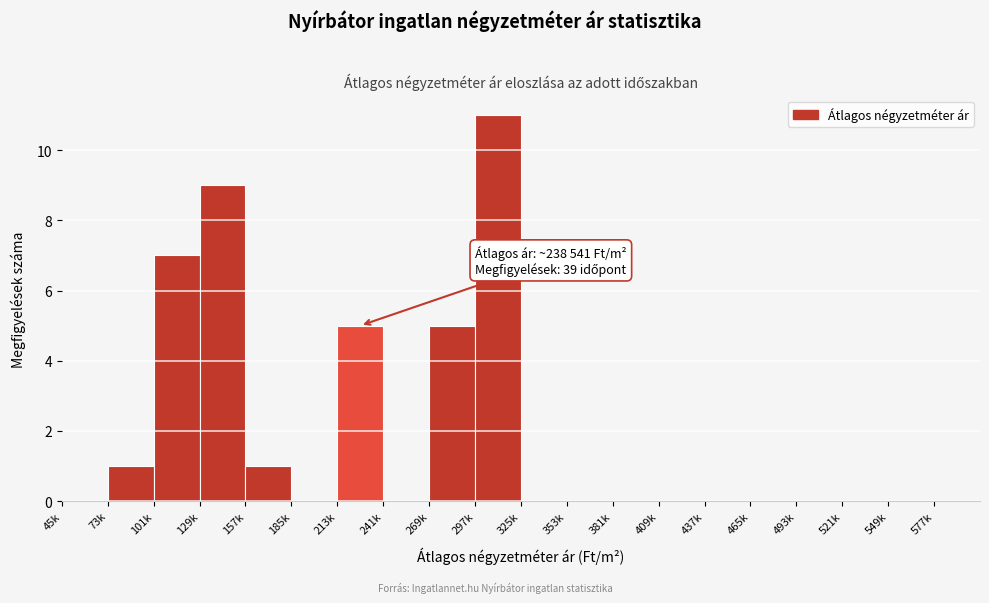

Reading right to left, list all the values displayed in this chart.

577k=0	549k=0	521k=0	493k=0	465k=0	437k=0	409k=0	381k=0	353k=0	325k=0	297k=11	269k=5	241k=0	213k=5	185k=0	157k=1	129k=9	101k=7	73k=1	45k=0